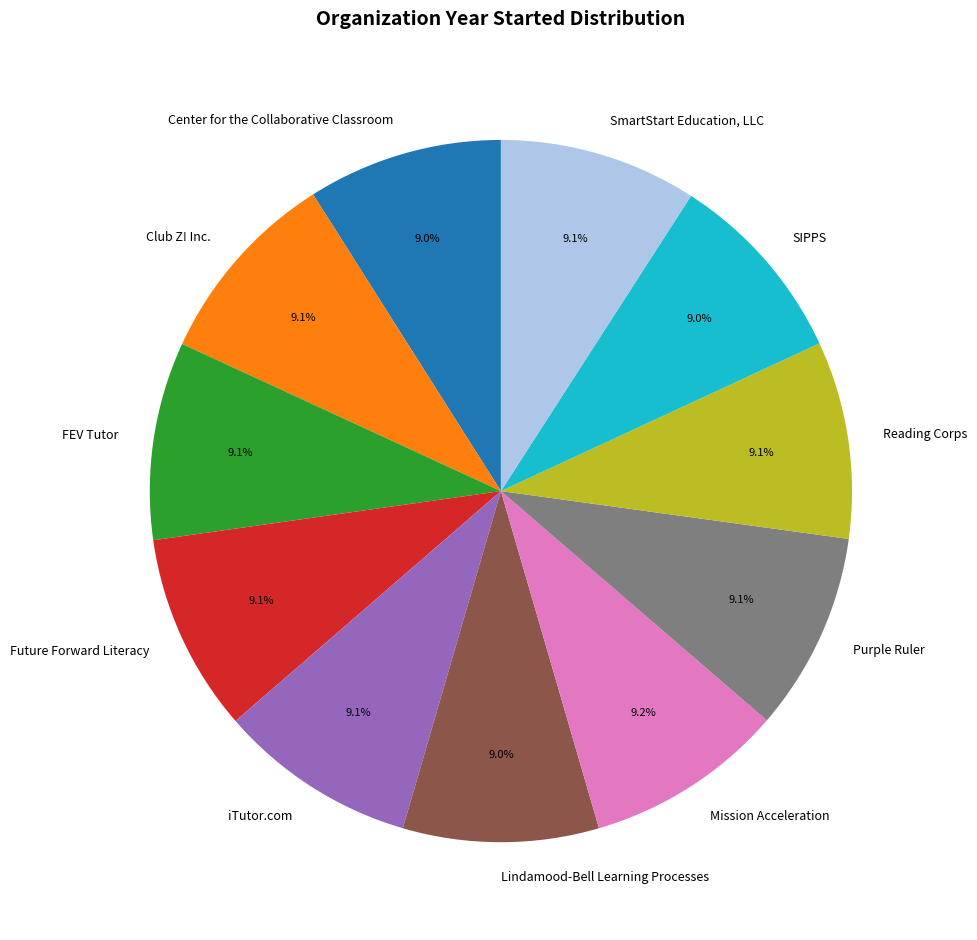

The iTutor.com slice represents 9% of the pie. True or false?

True